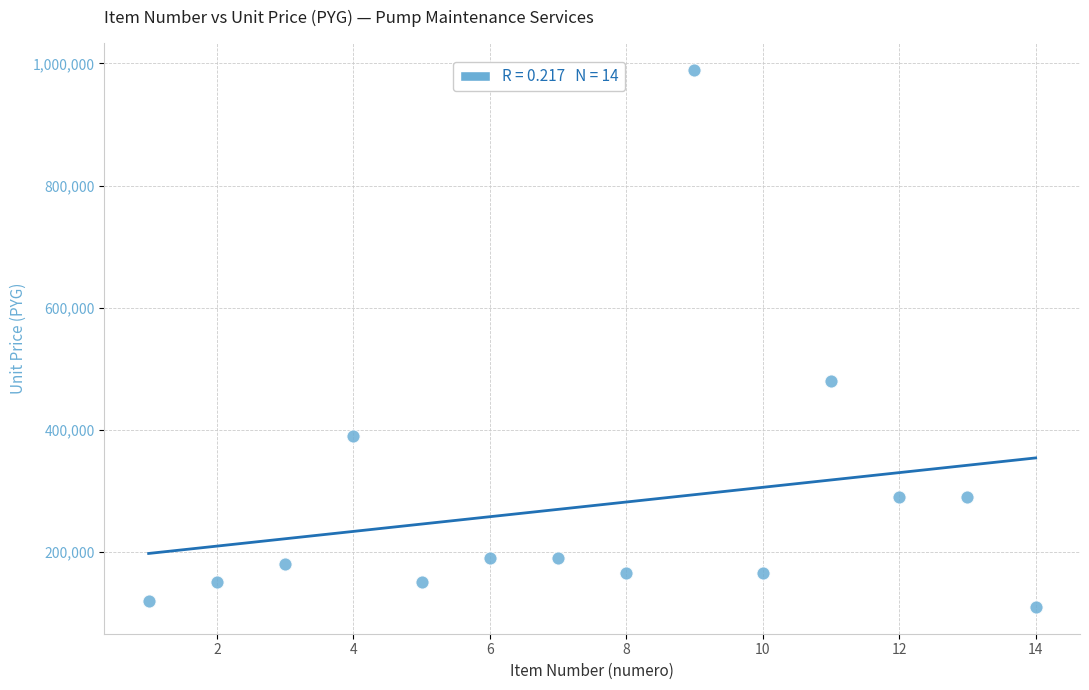

What is the range of Y values (max minus min)?

880000